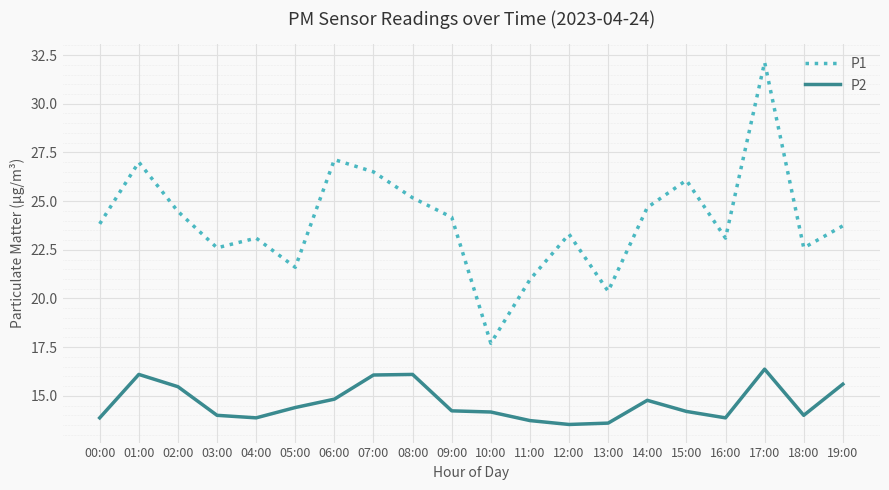

The P1 series shows 20.4 at 13:00. True or false?

True